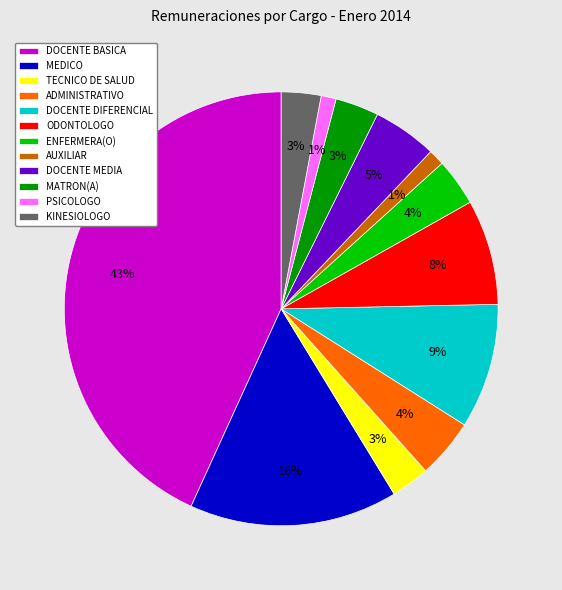

Which slice is the largest?

DOCENTE BASICA